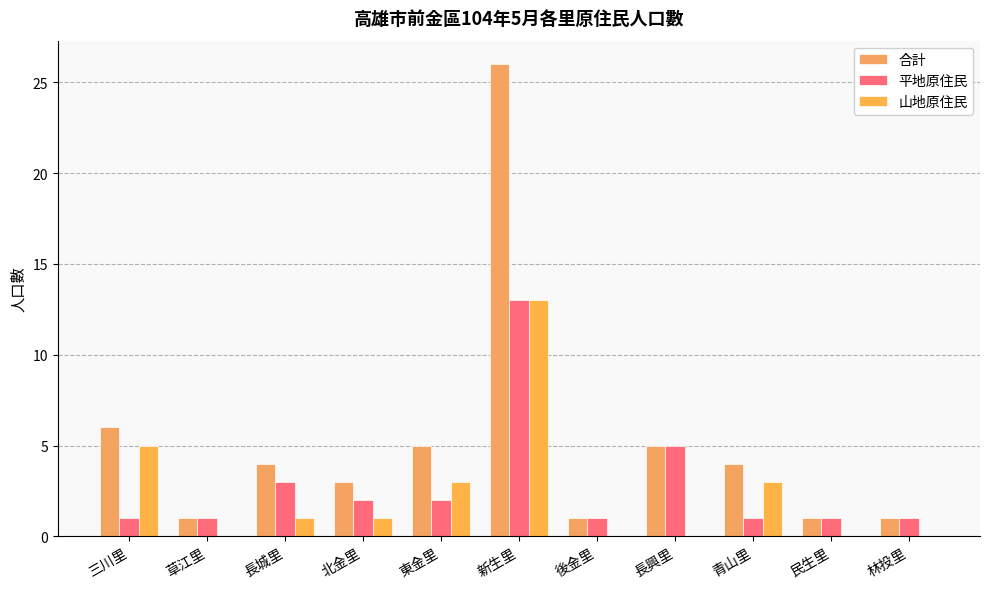

Reading left to right, extract all data points from this chart.

合計: 三川里=6	草江里=1	長城里=4	北金里=3	東金里=5	新生里=26	後金里=1	長興里=5	青山里=4	民生里=1	林投里=1
平地原住民: 三川里=1	草江里=1	長城里=3	北金里=2	東金里=2	新生里=13	後金里=1	長興里=5	青山里=1	民生里=1	林投里=1
山地原住民: 三川里=5	草江里=0	長城里=1	北金里=1	東金里=3	新生里=13	後金里=0	長興里=0	青山里=3	民生里=0	林投里=0